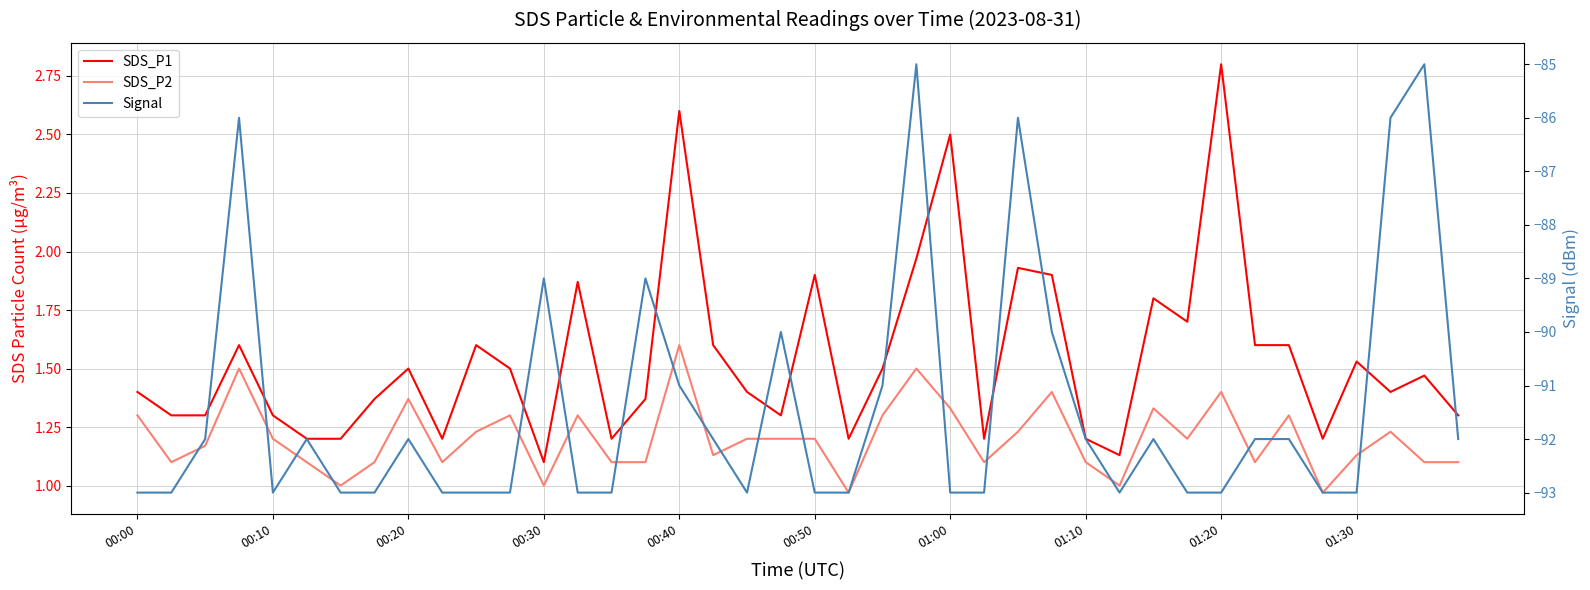

How many interior local valleys does the Signal series have?

3